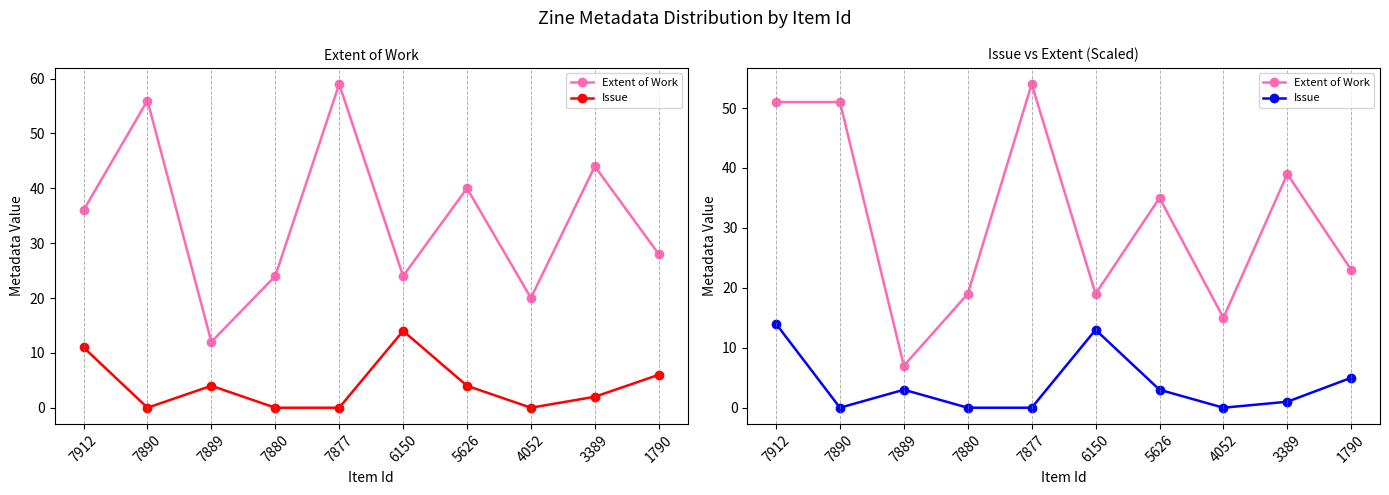

In Issue, how many points are lower than both neighbors (excluding endpoints)?

2